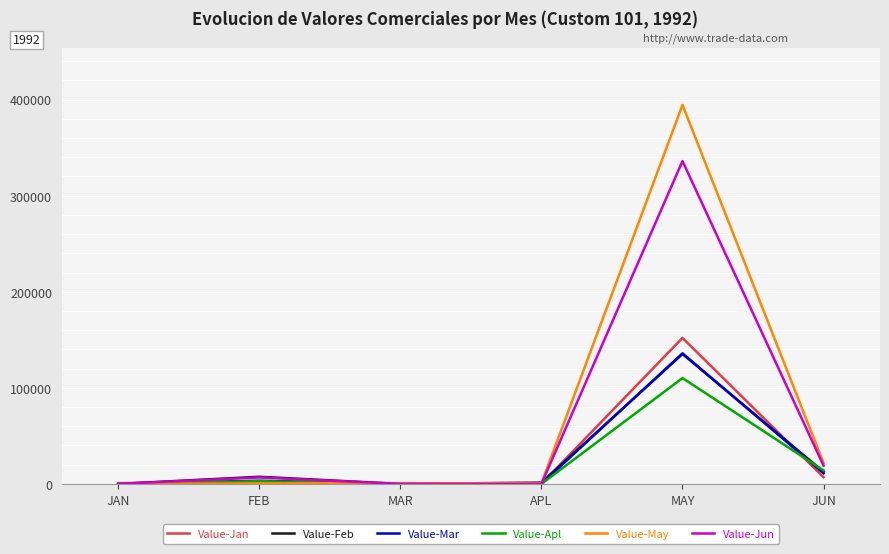

The Value-Apl series shows 0 at APL. True or false?

True